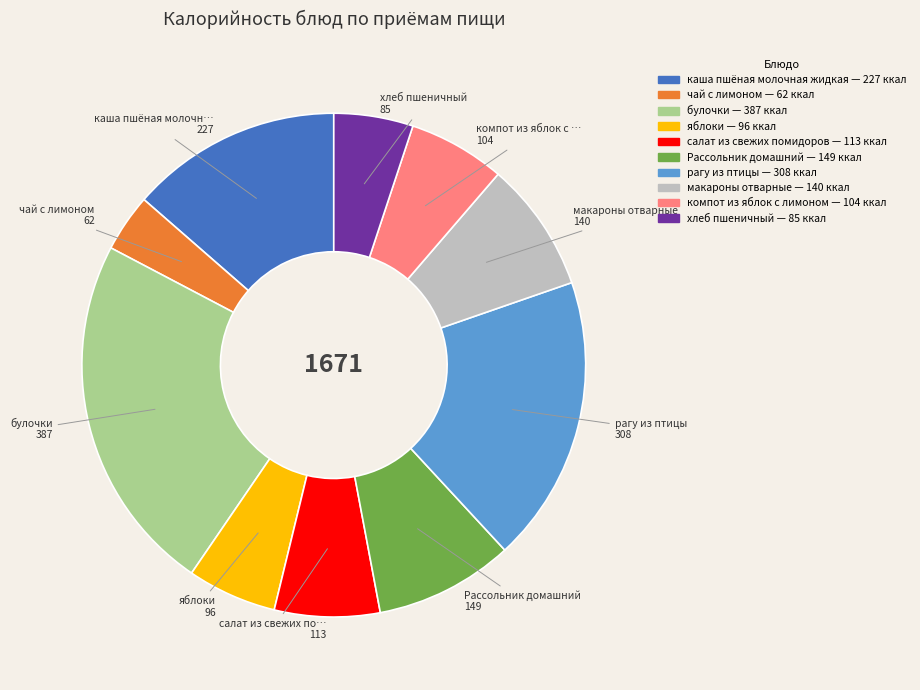

Is there a majority slice in this chart?

No